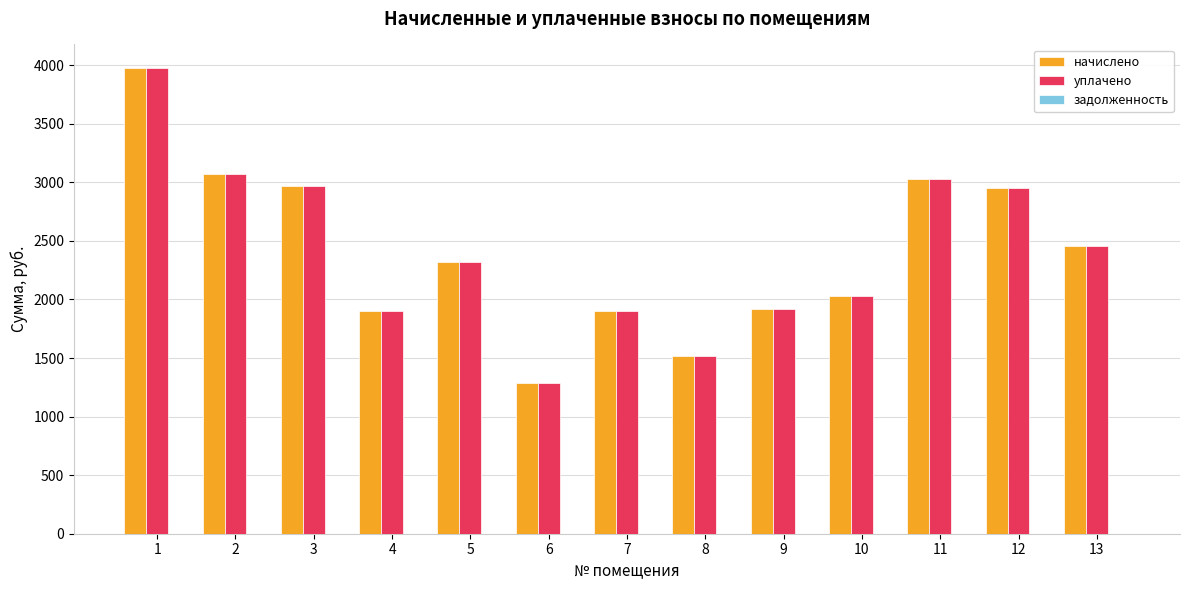

What is the approximate value of начислено at 4?

1904.6